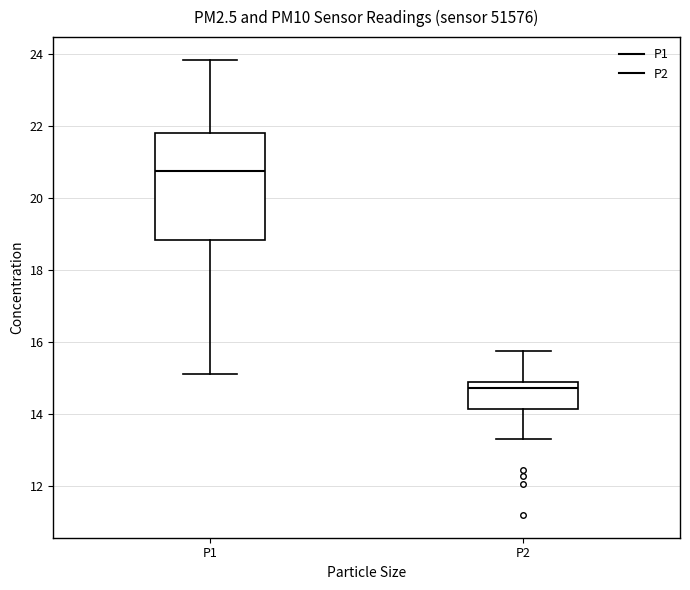

Reading left to right, read every box against the y-axis: the position of its median line, the range the box covers, and the ends of its whiskers. The values are not printed on the chart, so give them approximately, as read against the axis.

P1: median 20.8, box 18.8 to 21.8, whiskers 15.2 to 23.8
P2: median 14.8, box 14.2 to 15.0, whiskers 13.4 to 15.8